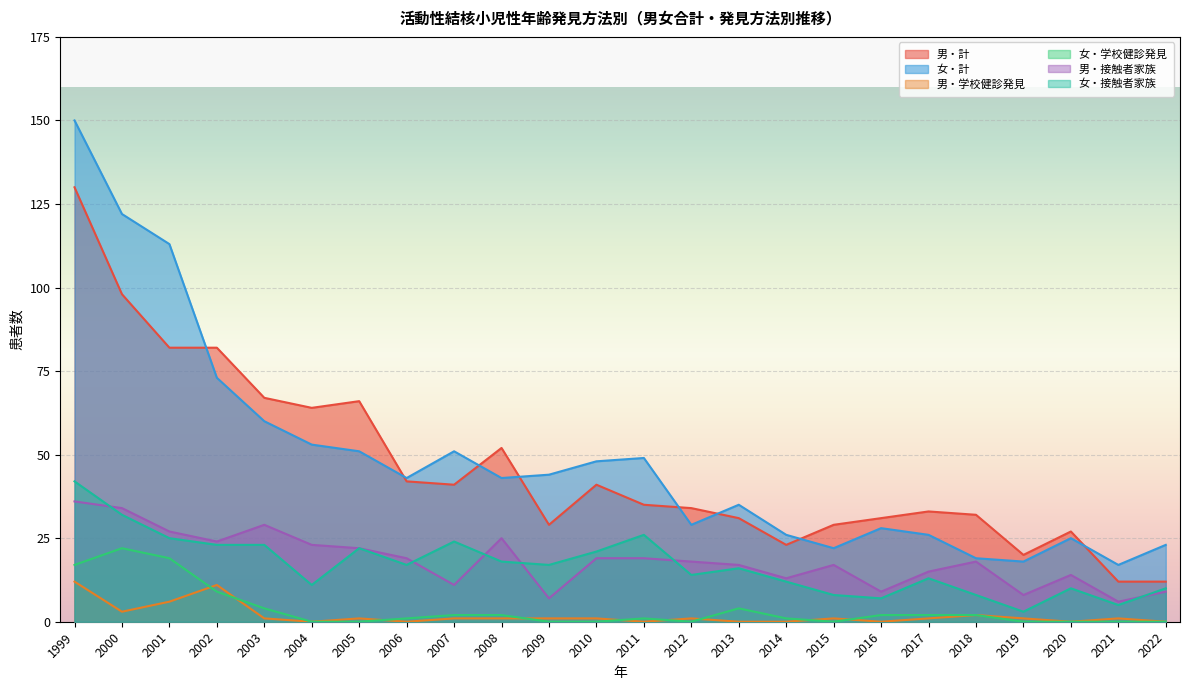

Between 2008 and 2004, which is larger?

2004